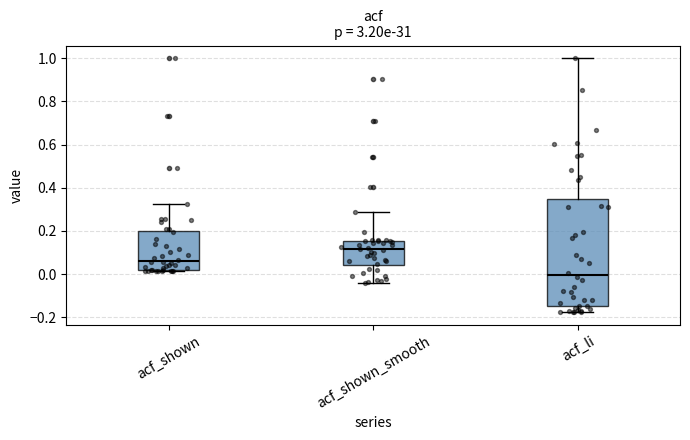

Reading left to right, read every box against the y-axis: the position of its median line, the range the box covers, and the ends of its whiskers. The values are not printed on the chart, so give them approximately, as read against the axis.

acf_shown: median 0.06, box 0.02 to 0.20, whiskers 0.02 (just below the box's lower edge) to 0.32
acf_shown_smooth: median 0.12, box 0.04 to 0.16, whiskers -0.04 to 0.28
acf_li: median 0.00, box -0.14 to 0.34, whiskers -0.18 to 1.00